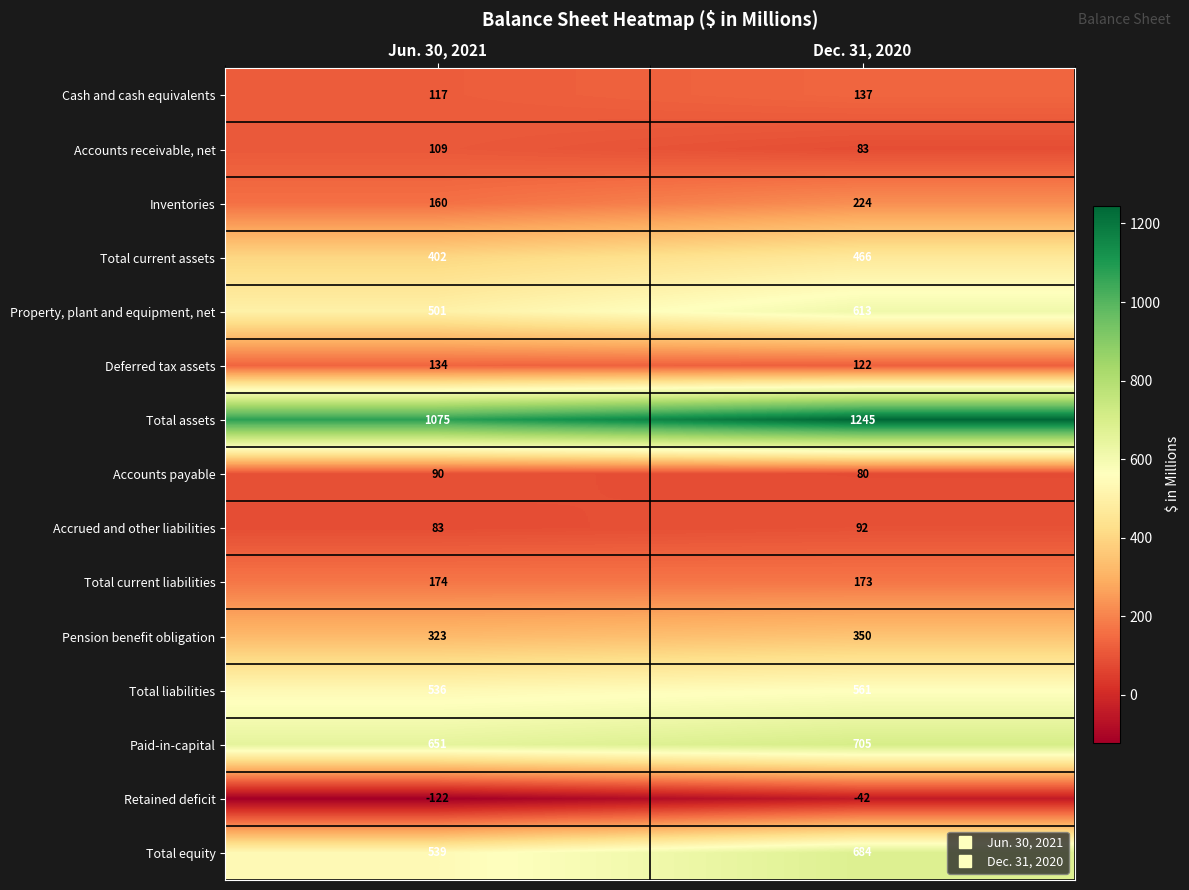

Reading left to right, transcribe all the data shown in this chart.

Cash and cash equivalents: 117	137
Accounts receivable, net: 109	83
Inventories: 160	224
Total current assets: 402	466
Property, plant and equipment, net: 501	613
Deferred tax assets: 134	122
Total assets: 1075	1245
Accounts payable: 90	80
Accrued and other liabilities: 83	92
Total current liabilities: 174	173
Pension benefit obligation: 323	350
Total liabilities: 536	561
Paid-in-capital: 651	705
Retained deficit: -122	-42
Total equity: 539	684